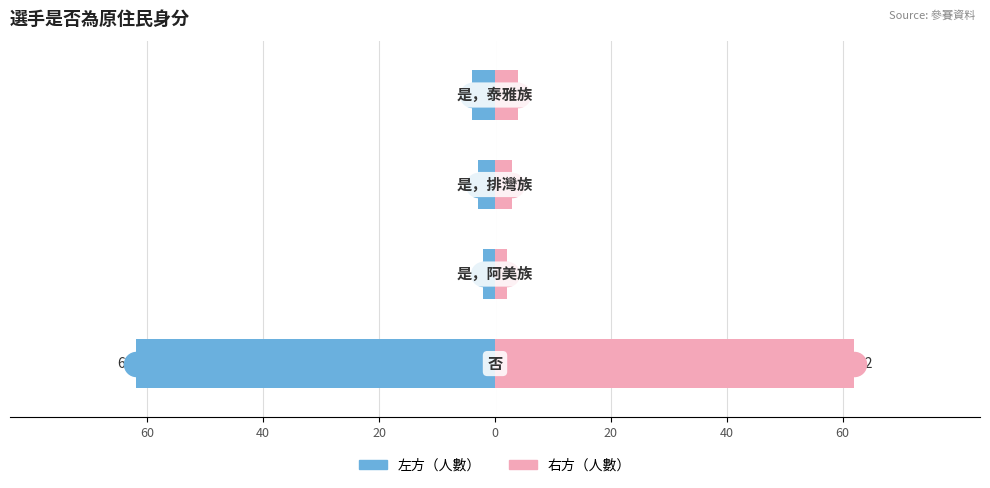

Which series has the largest total across all categories?

右方（人數）